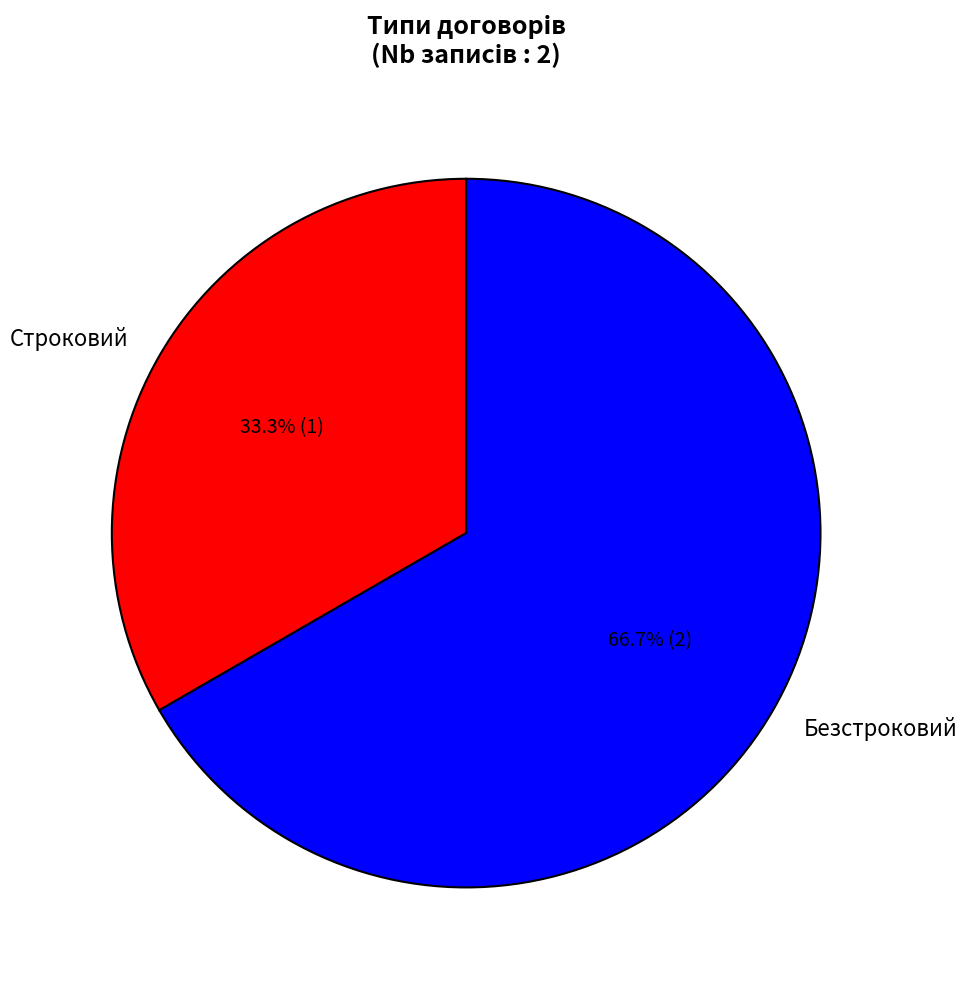

How many segments does this pie chart have?

2